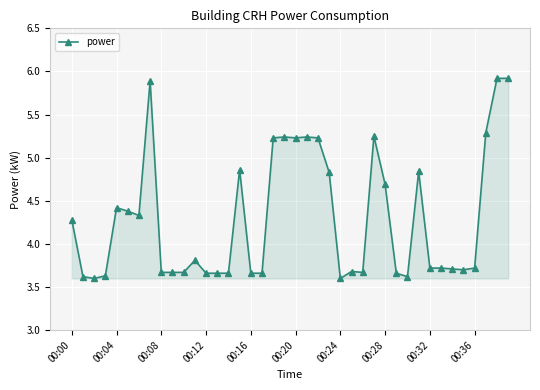

What is the value of the 8th point from the left?

5.9